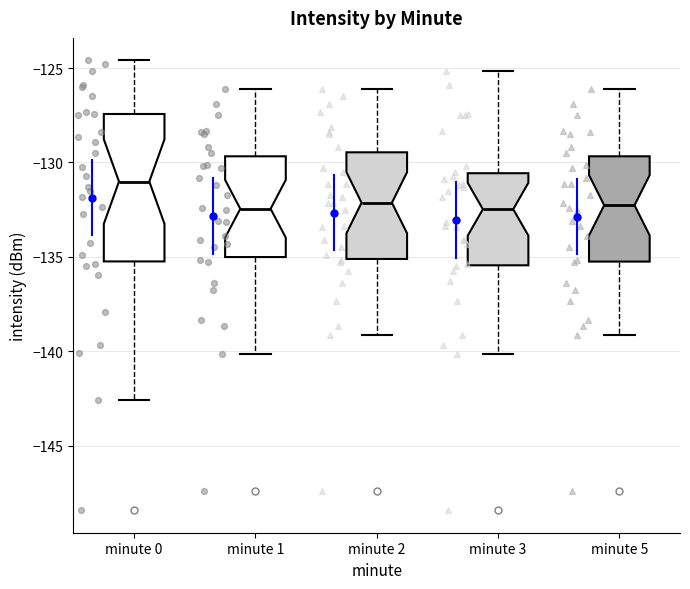

Where does the upper whisker of the box for minute 3 end on the y-axis? The values are not printed on the chart, so give them approximately, as read against the axis.

-125.0